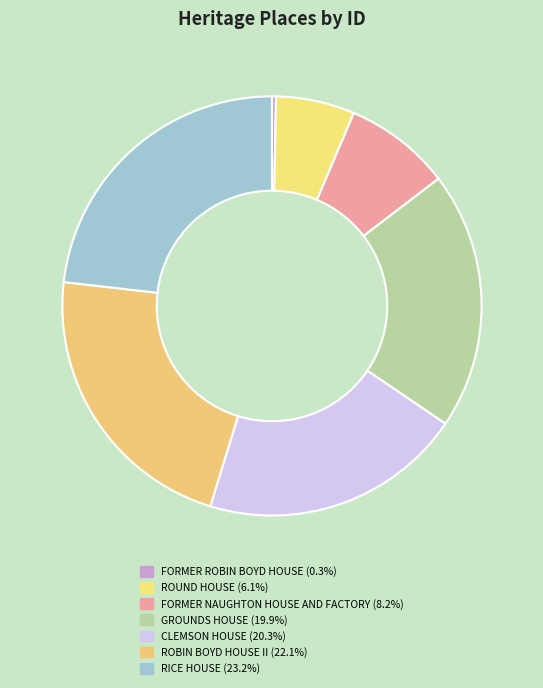

Which has a higher value, GROUNDS HOUSE or FORMER ROBIN BOYD HOUSE?

GROUNDS HOUSE